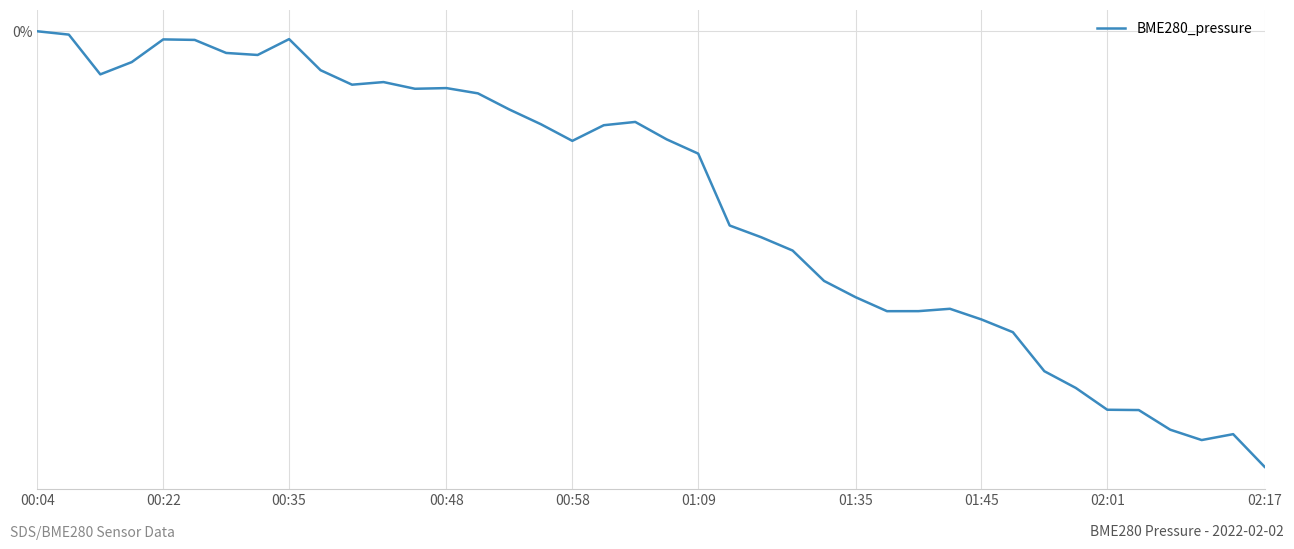

Does the chart display data point markers on the line(s)?

No